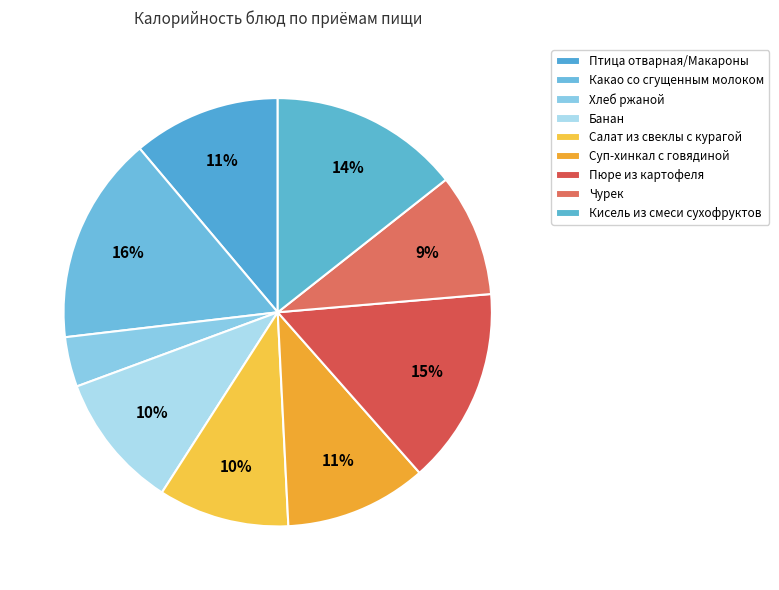

Is it true that Хлеб ржаной is 4% of the pie?

True